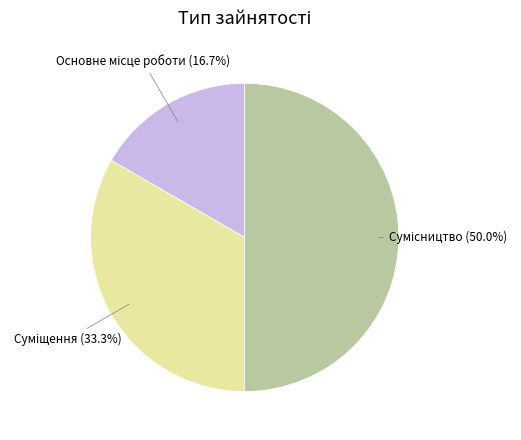

How many slices are in this pie chart?

3